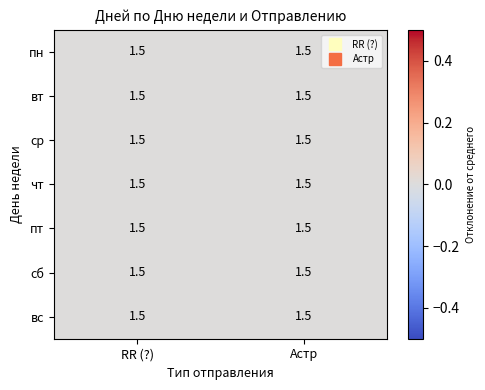

Which series has the largest total across all categories?

RR (?)